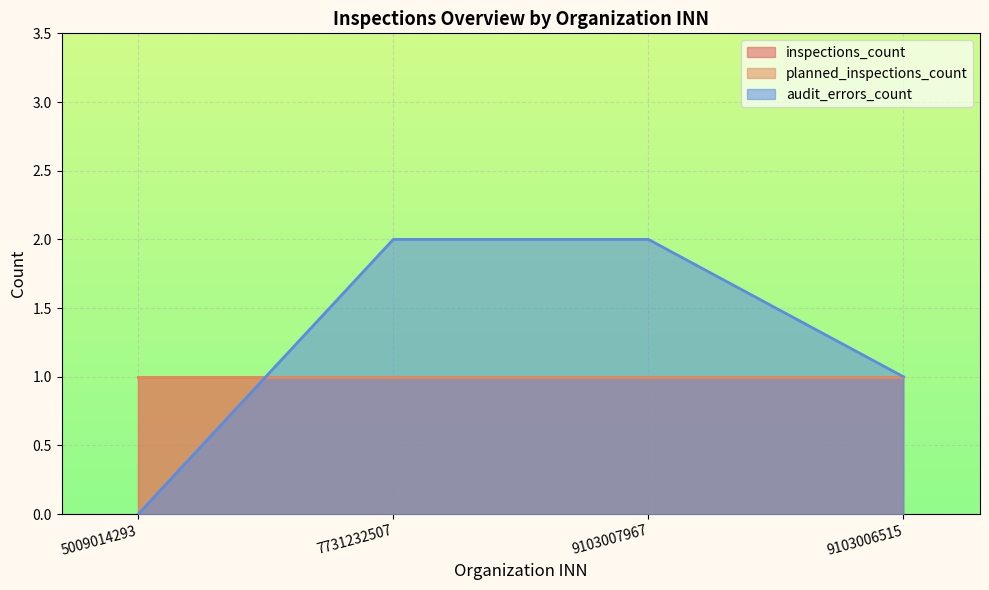

Reading right to left, transcribe all the data shown in this chart.

inspections_count: 9103006515=1	9103007967=1	7731232507=1	5009014293=1
planned_inspections_count: 9103006515=1	9103007967=1	7731232507=1	5009014293=1
audit_errors_count: 9103006515=1	9103007967=2	7731232507=2	5009014293=0